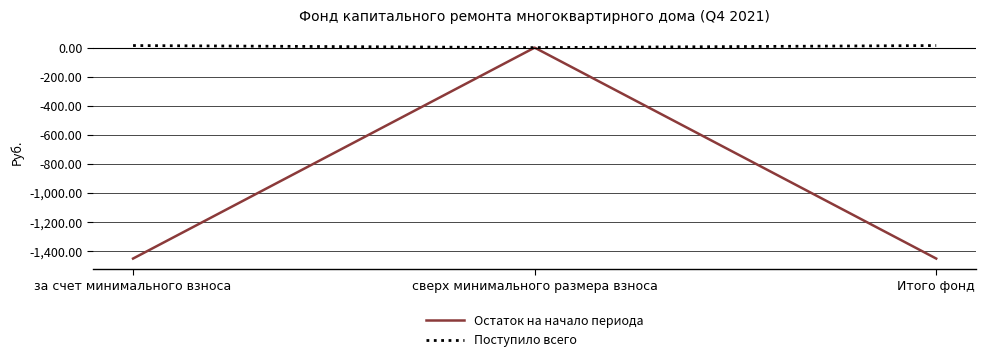

True or false: Остаток на начало периода has a value of -872.1 at Итого фонд.

False